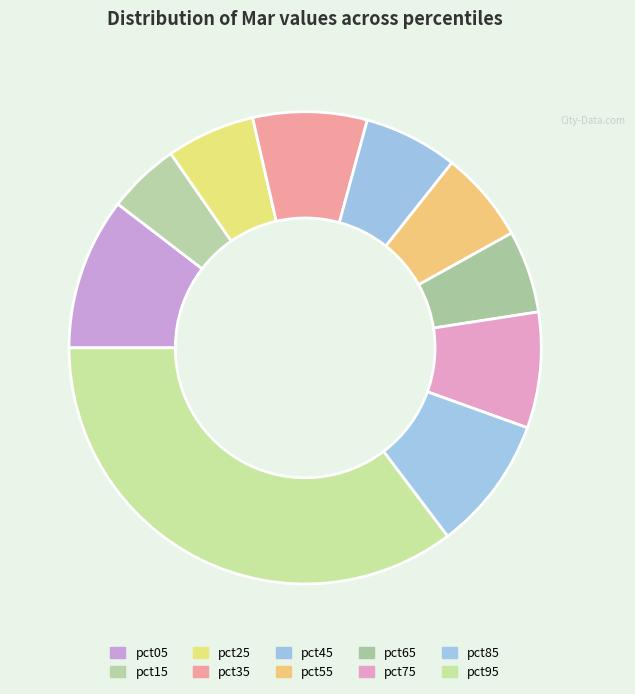

Between pct55 and pct05, which is larger?

pct05